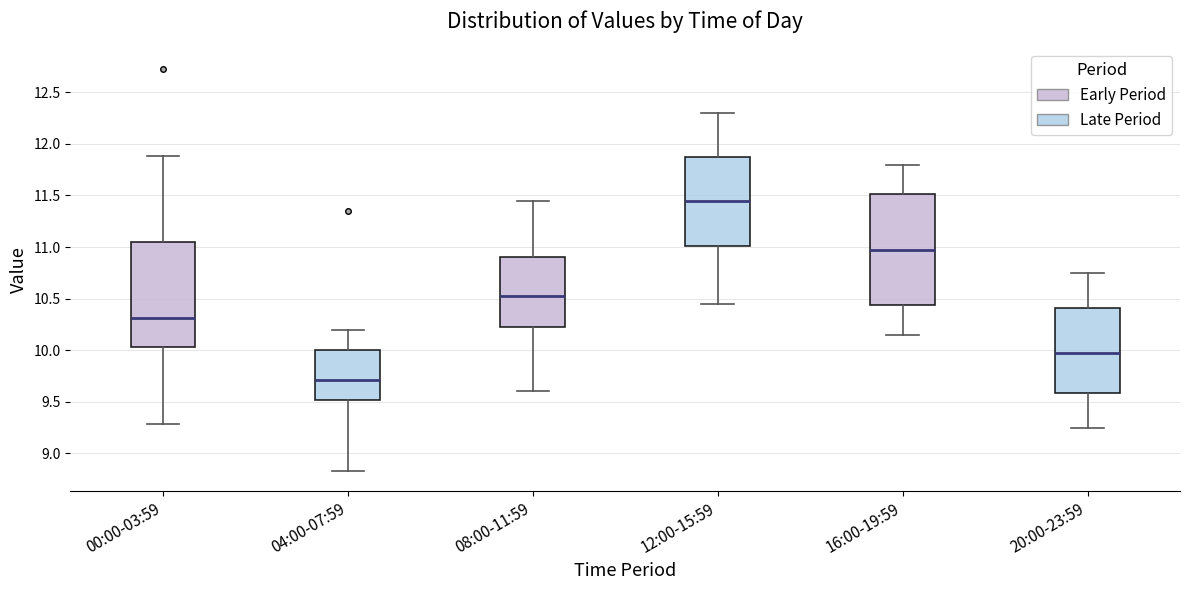

Reading left to right, transcribe this box plot: for each box, give where its median line is, the range the box spans, and where its two whiskers end, as read against the y-axis. The values are not printed on the chart, so give them approximately, as read against the axis.

00:00-03:59: median 10.30, box 10.05 to 11.05, whiskers 9.30 to 11.90
04:00-07:59: median 9.70, box 9.50 to 10.00, whiskers 8.85 to 10.20
08:00-11:59: median 10.55, box 10.25 to 10.90, whiskers 9.60 to 11.45
12:00-15:59: median 11.45, box 11.00 to 11.90, whiskers 10.45 to 12.30
16:00-19:59: median 11.00, box 10.45 to 11.50, whiskers 10.15 to 11.80
20:00-23:59: median 10.00, box 9.60 to 10.40, whiskers 9.25 to 10.75